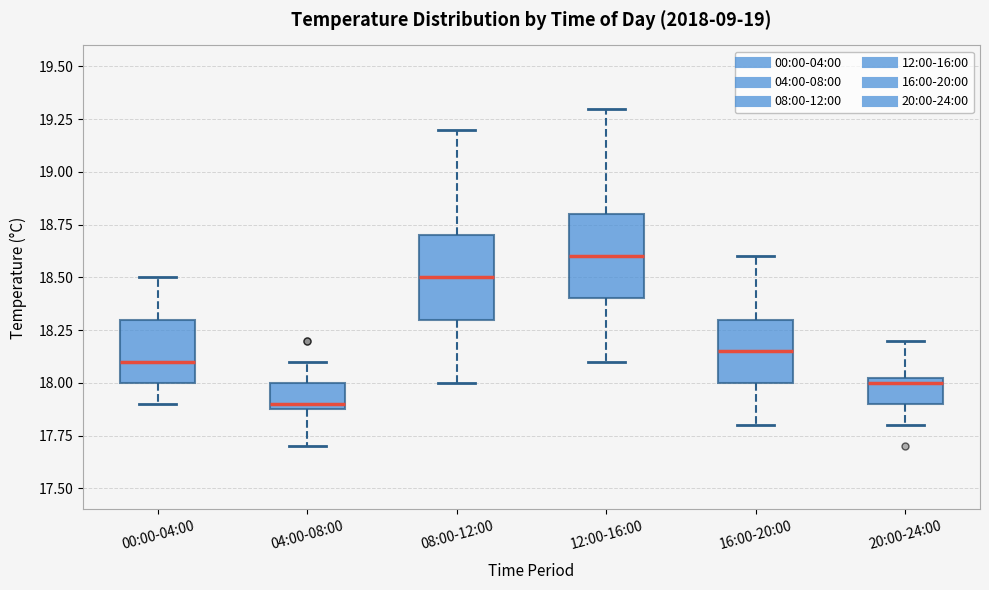

Where is the lower edge of the box for 16:00-20:00 on the y-axis? The values are not printed on the chart, so give them approximately, as read against the axis.

18.00